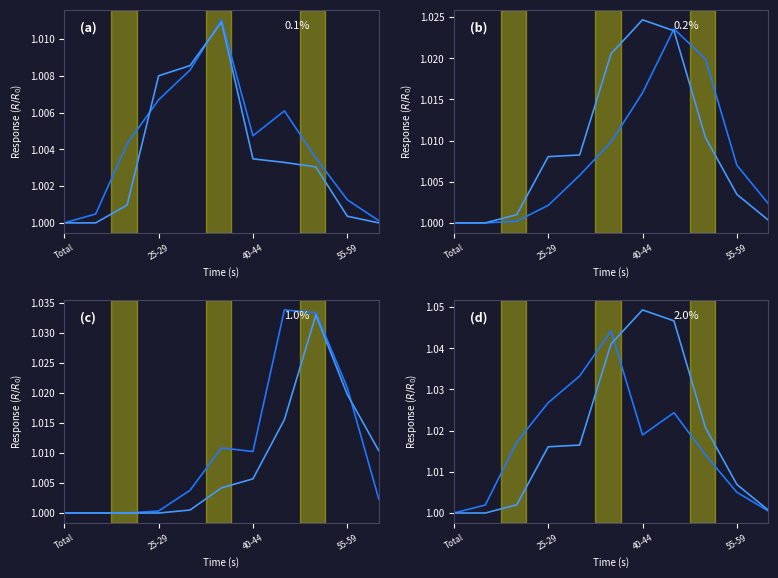

Where do 35-39 and 40-44 first cross each other?

40-44 and 45-49